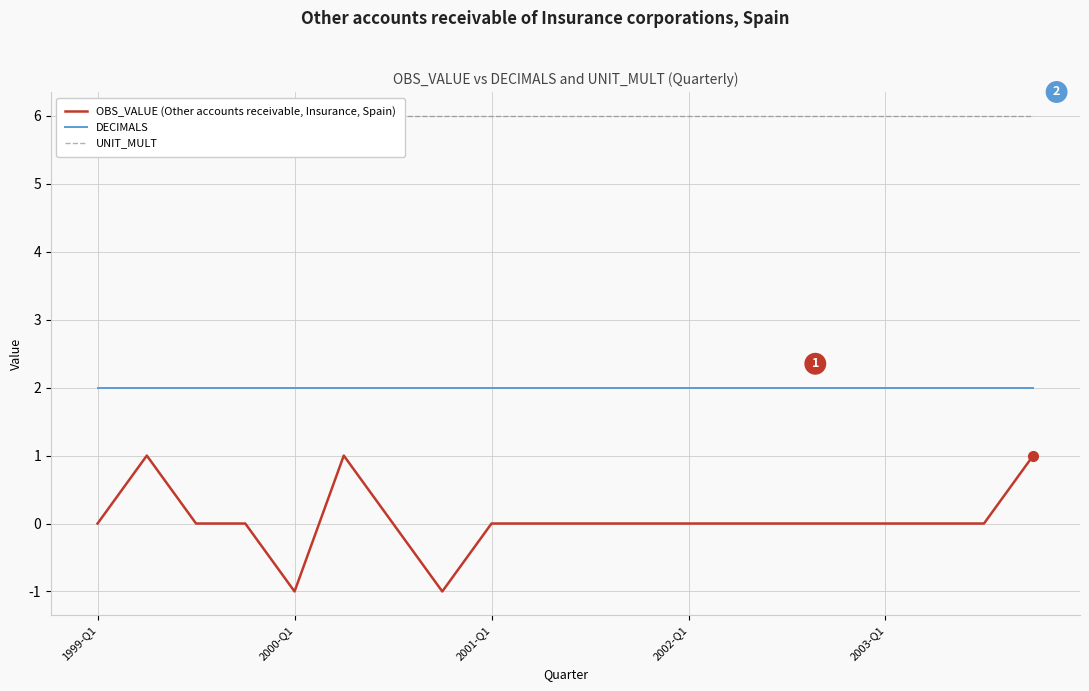

True or false: OBS_VALUE (Other accounts receivable, Insurance, Spain) and DECIMALS intersect in this chart.

False